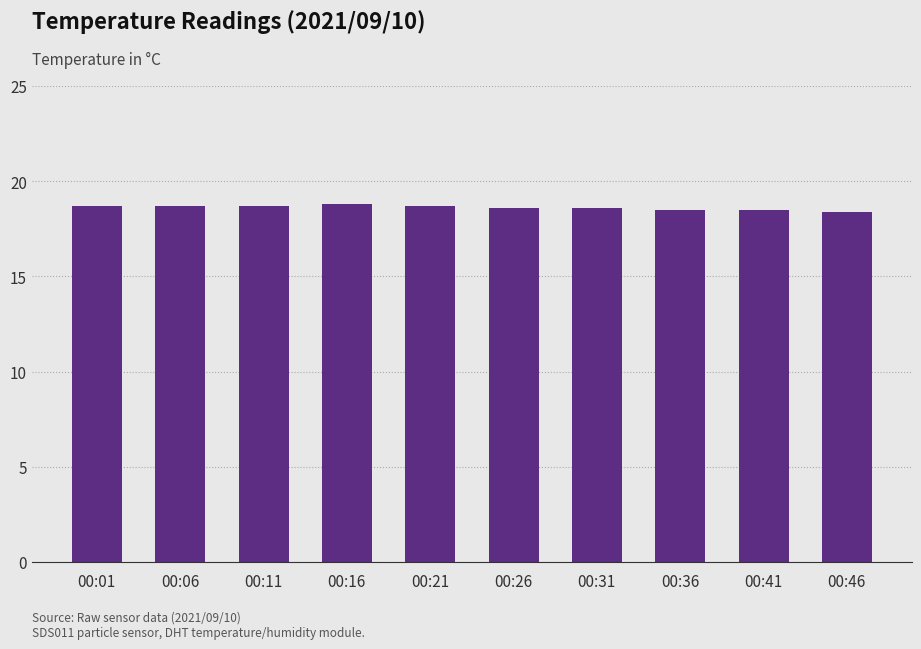

What is the maximum value shown in the chart?

18.8